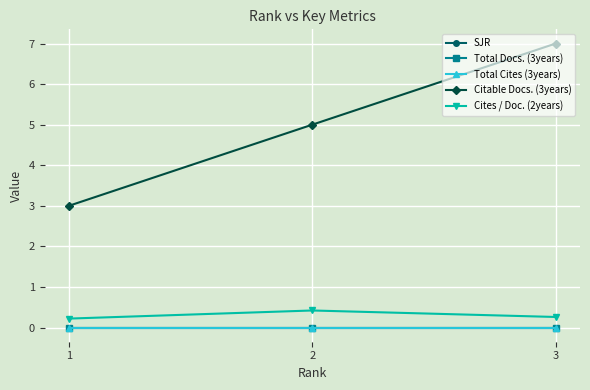

Is the value of Total Docs. (3years) at 3 greater than the value of Cites / Doc. (2years) at 2?

No